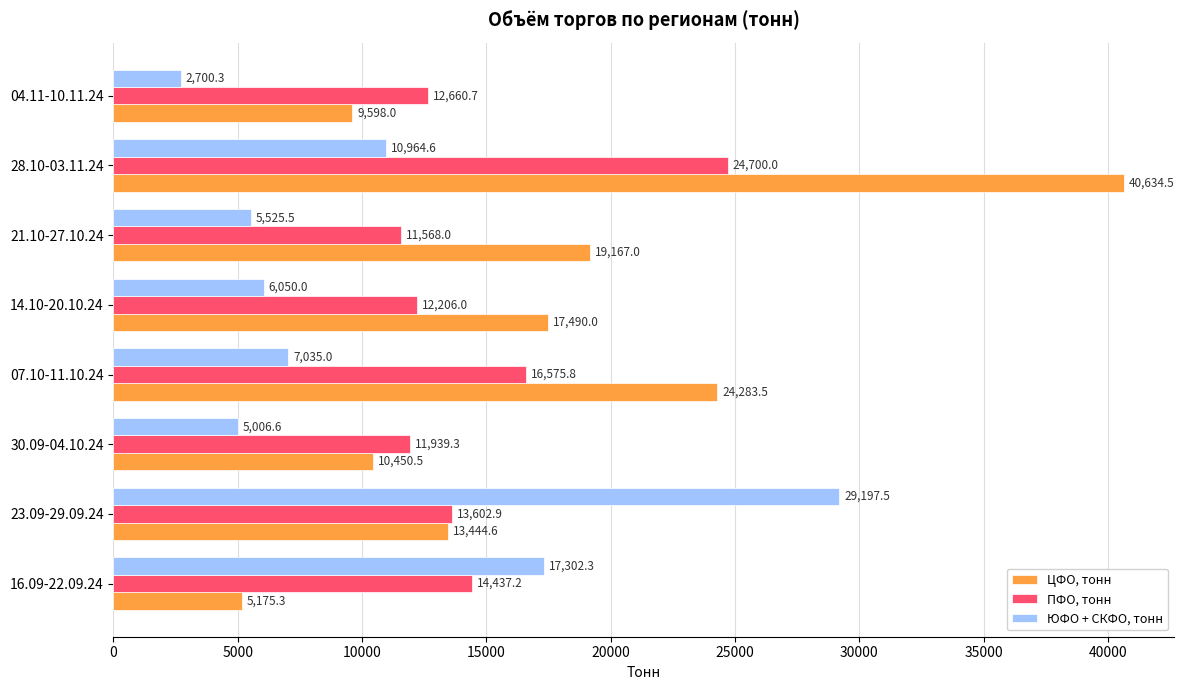

Which series has the largest total across all categories?

ЦФО, тонн